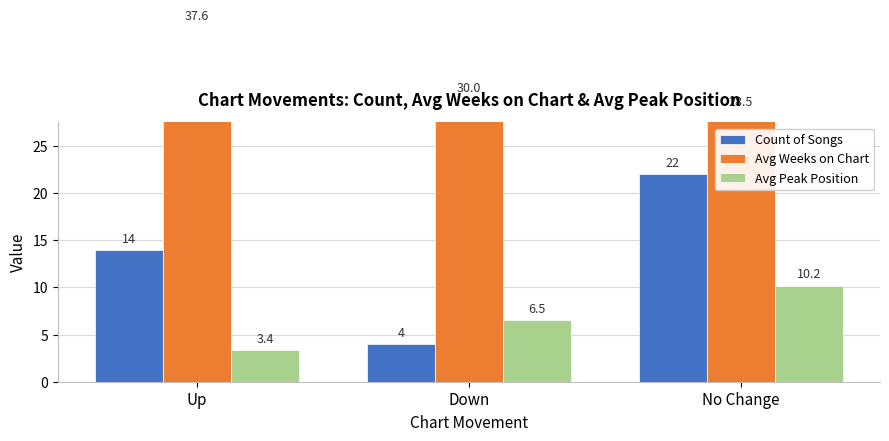

What is the difference between the maximum and second lowest values in the Avg Peak Position series?

3.7